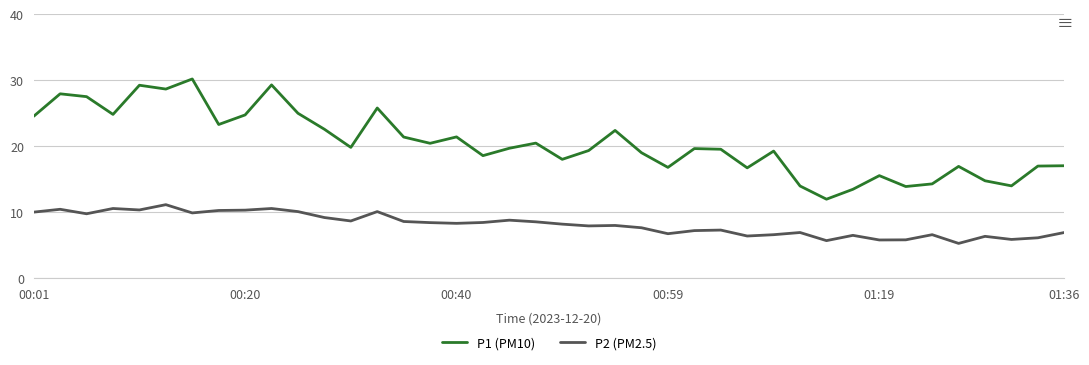

How many categories are shown in the chart?

40